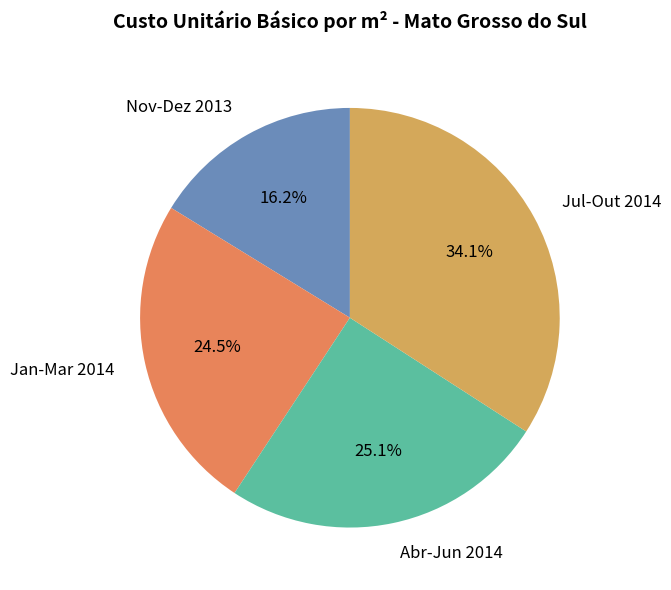

Does Nov-Dez 2013 account for over 50% of the chart?

No